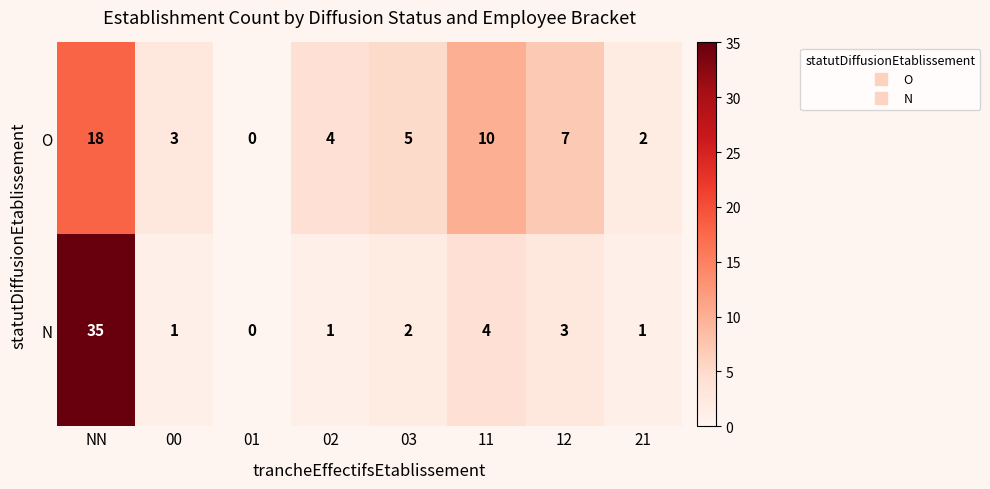

Rank the series at 21 from lowest to highest value.

N, O